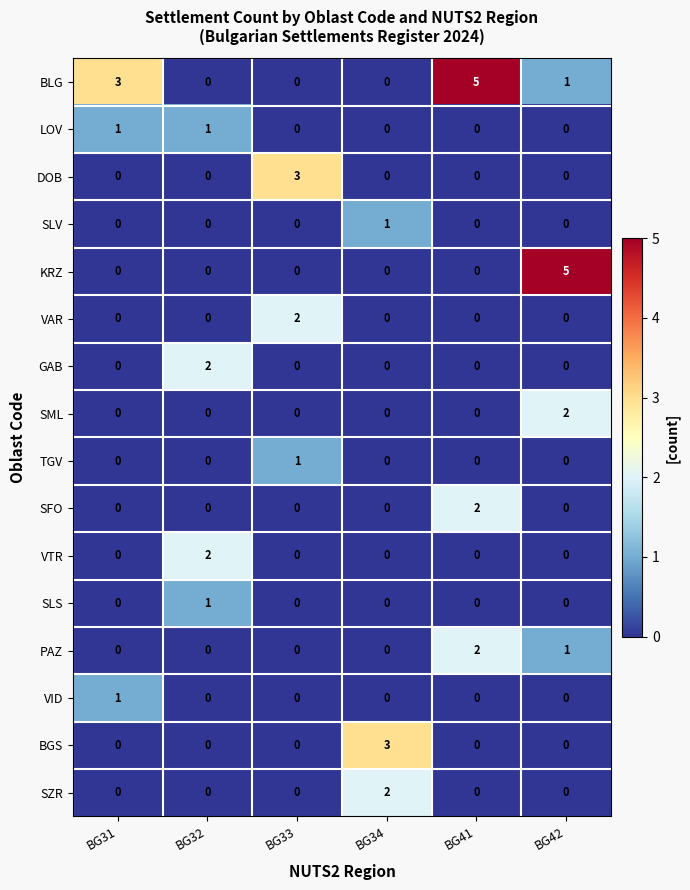

What is the sum of the KRZ values at BG42 and BG31?

5